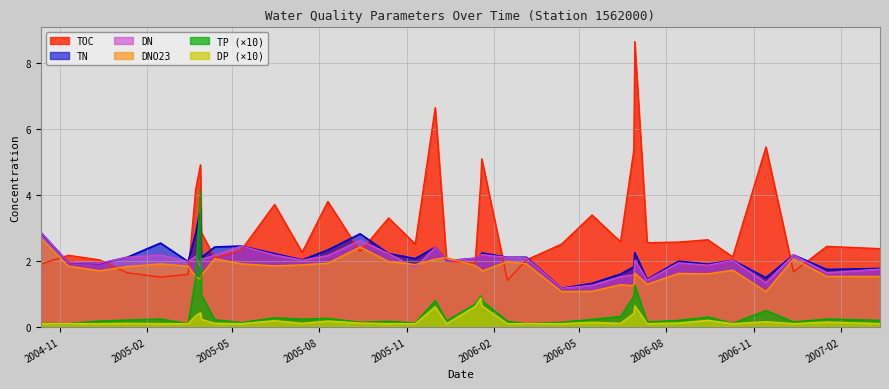

What is the value of the TOC point at the 13th from the left?

2.3